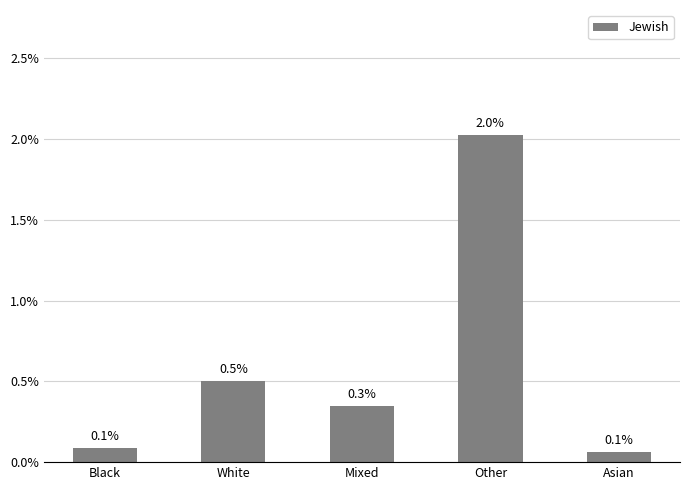

Are the bars horizontal?

No